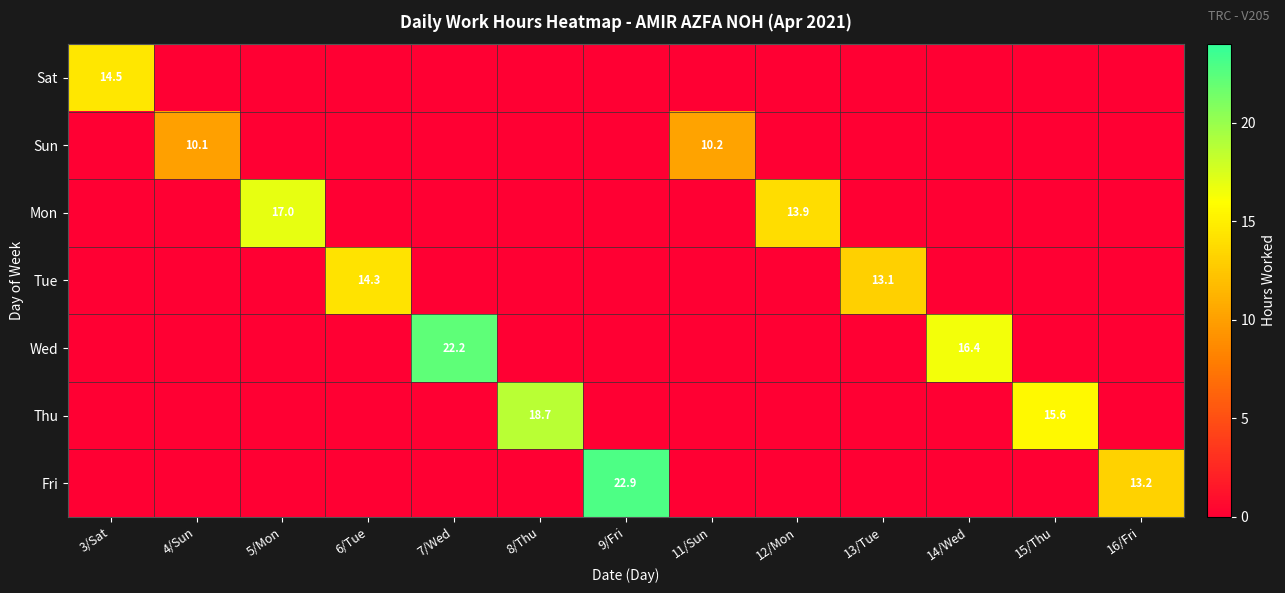

True or false: Sun has a value of 10.2 at 11/Sun.

True